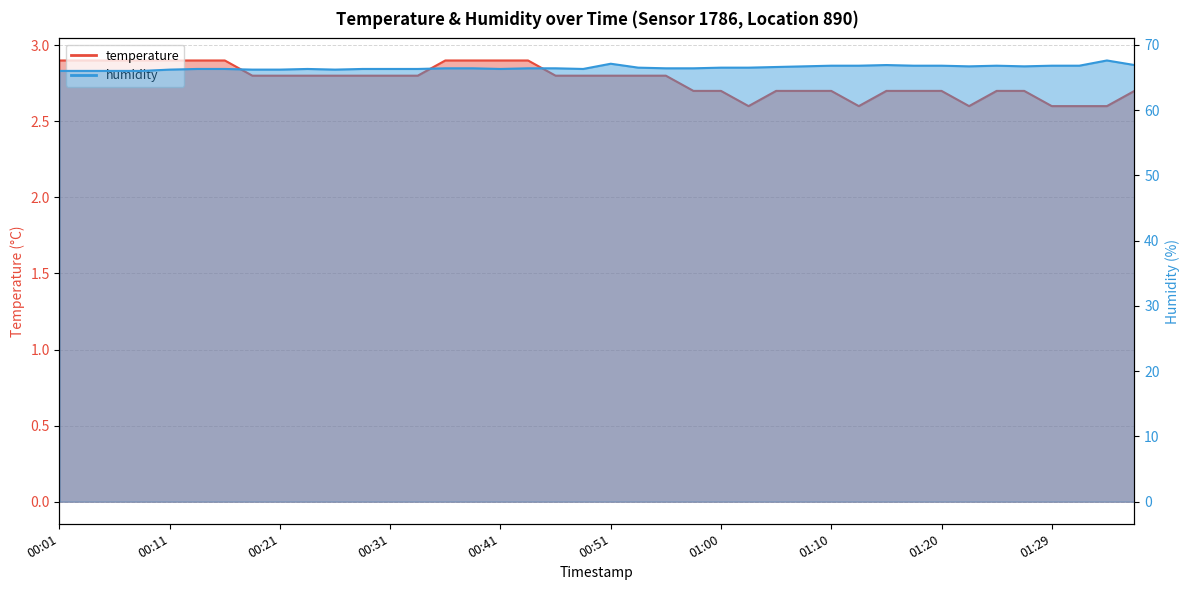

Which series changed the most between 00:06 and 00:16?

humidity